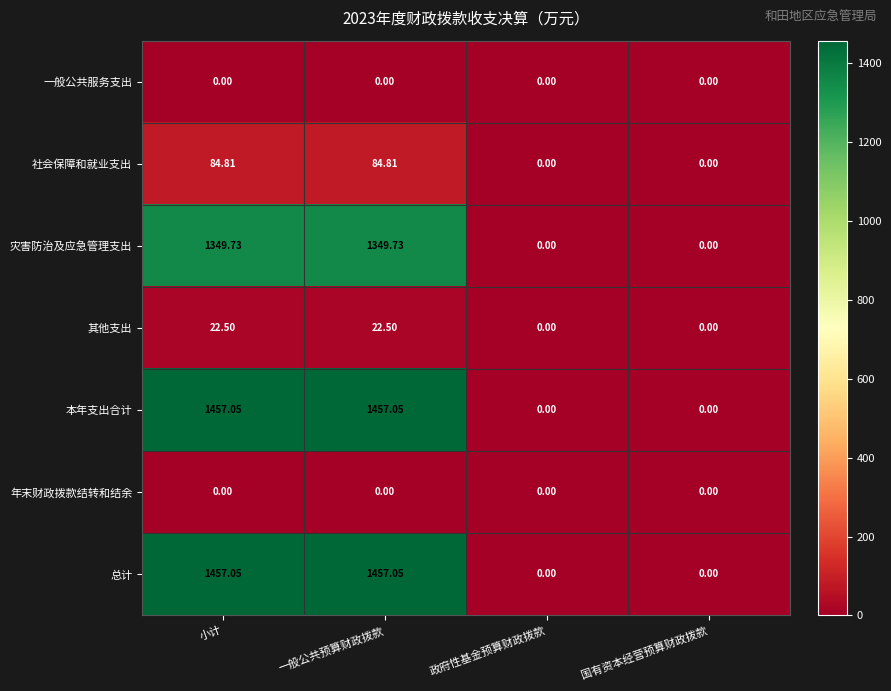

Where does the 社会保障和就业支出 series first go above 84?

小计